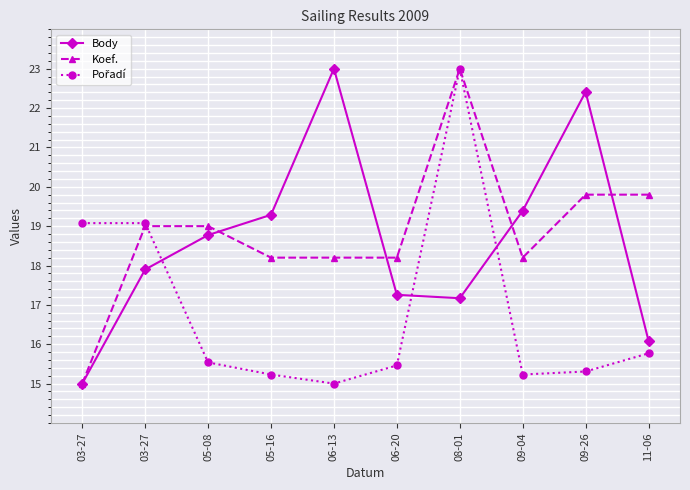

How many data points in Body are above 18?

5